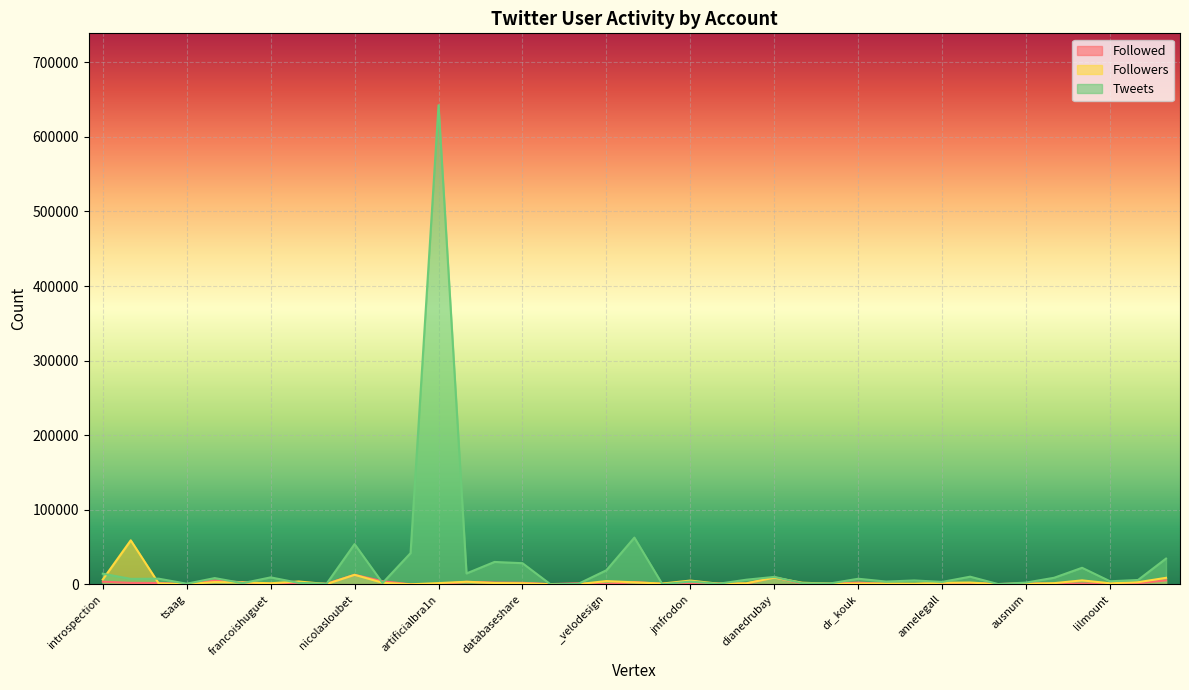

At which label is Tweets closest to 321284?

damienpetermann